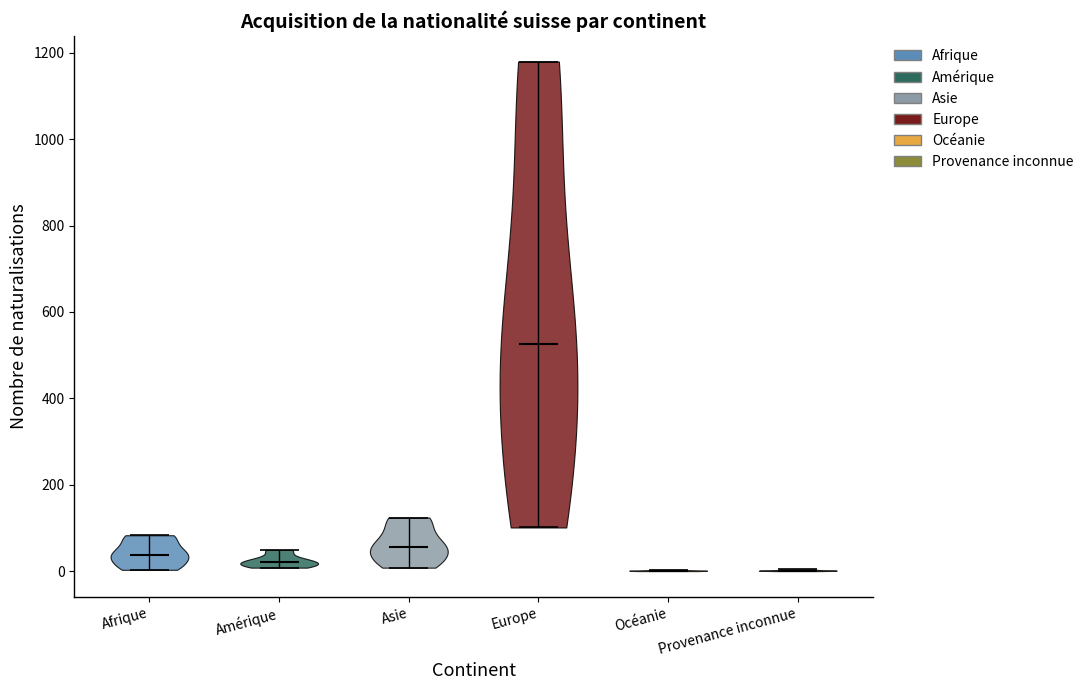

Where does the median line of the violin for Provenance inconnue sit on the y-axis? The values are not printed on the chart, so give them approximately, as read against the axis.

0